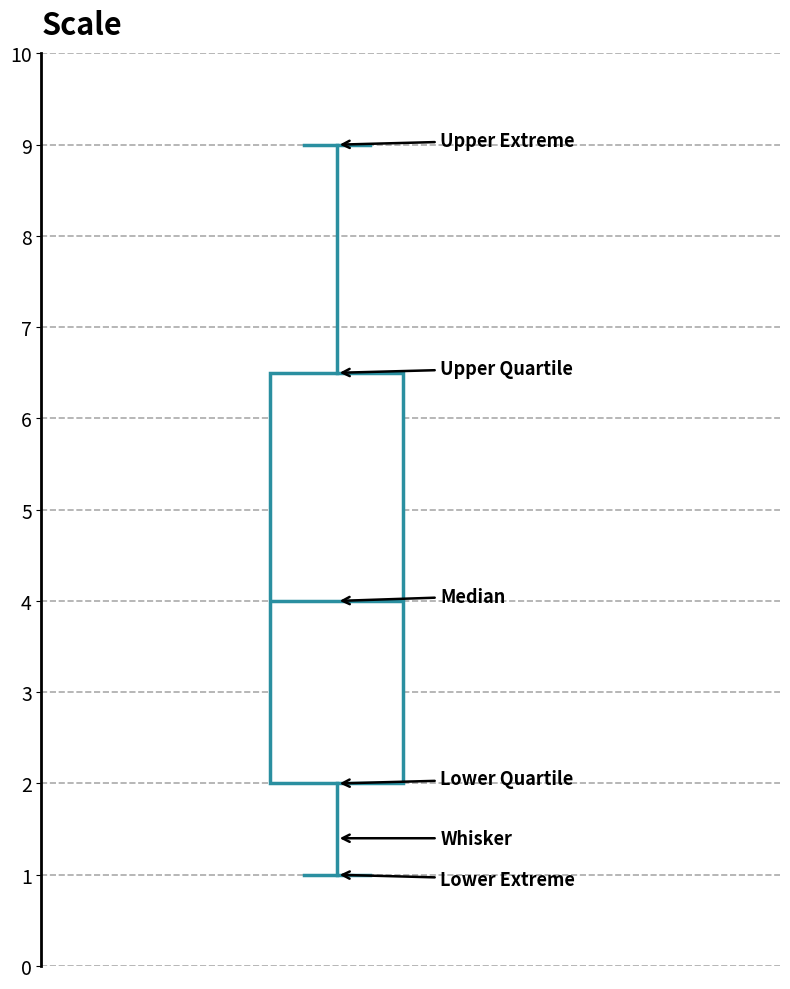

Read this box plot against the y-axis: the position of the median line, the range covered by the box, and the ends of both whiskers. The values are not printed on the chart, so give them approximately, as read against the axis.

median 4.0, box 2.0 to 6.5, whiskers 1.0 to 9.0